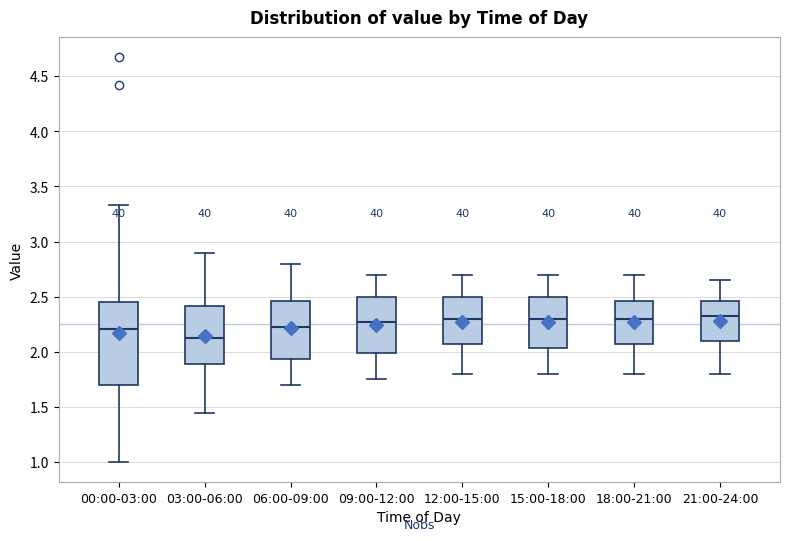

Reading left to right, transcribe this box plot: for each box, give where its median line is, the range the box spans, and where its two whiskers end, as read against the y-axis. The values are not printed on the chart, so give them approximately, as read against the axis.

00:00-03:00: median 2.20, box 1.70 to 2.45, whiskers 1.00 to 3.35
03:00-06:00: median 2.15, box 1.90 to 2.40, whiskers 1.45 to 2.90
06:00-09:00: median 2.25, box 1.95 to 2.45, whiskers 1.70 to 2.80
09:00-12:00: median 2.30, box 2.00 to 2.50, whiskers 1.75 to 2.70
12:00-15:00: median 2.30, box 2.10 to 2.50, whiskers 1.80 to 2.70
15:00-18:00: median 2.30, box 2.05 to 2.50, whiskers 1.80 to 2.70
18:00-21:00: median 2.30, box 2.10 to 2.45, whiskers 1.80 to 2.70
21:00-24:00: median 2.35, box 2.10 to 2.45, whiskers 1.80 to 2.65